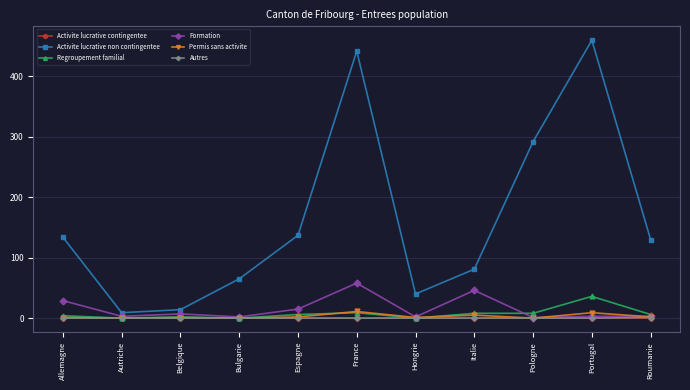

Which series has the largest range (max minus min)?

Activite lucrative non contingentee